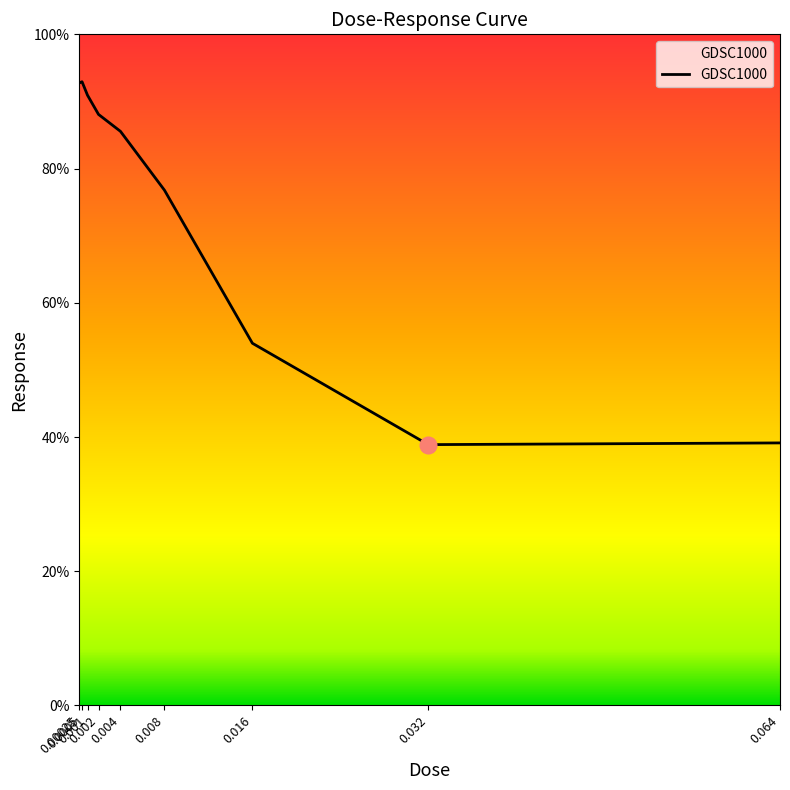

What is the greatest value displayed?

92.9